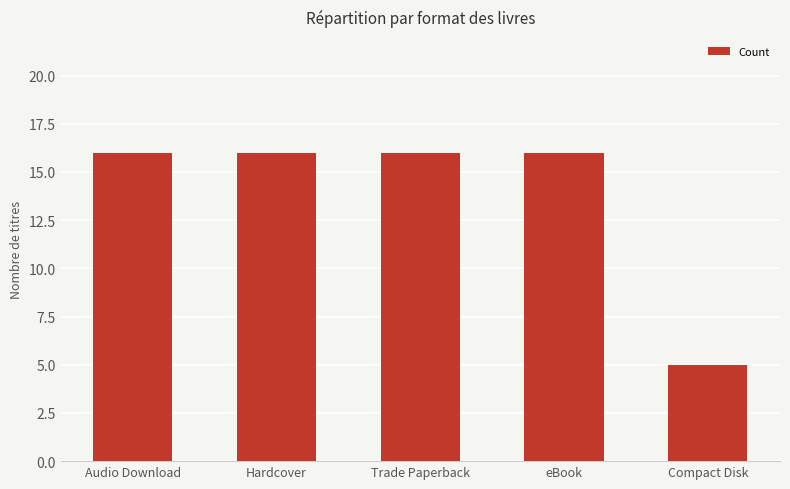

What is the label of the 1st bar from the right?

Compact Disk